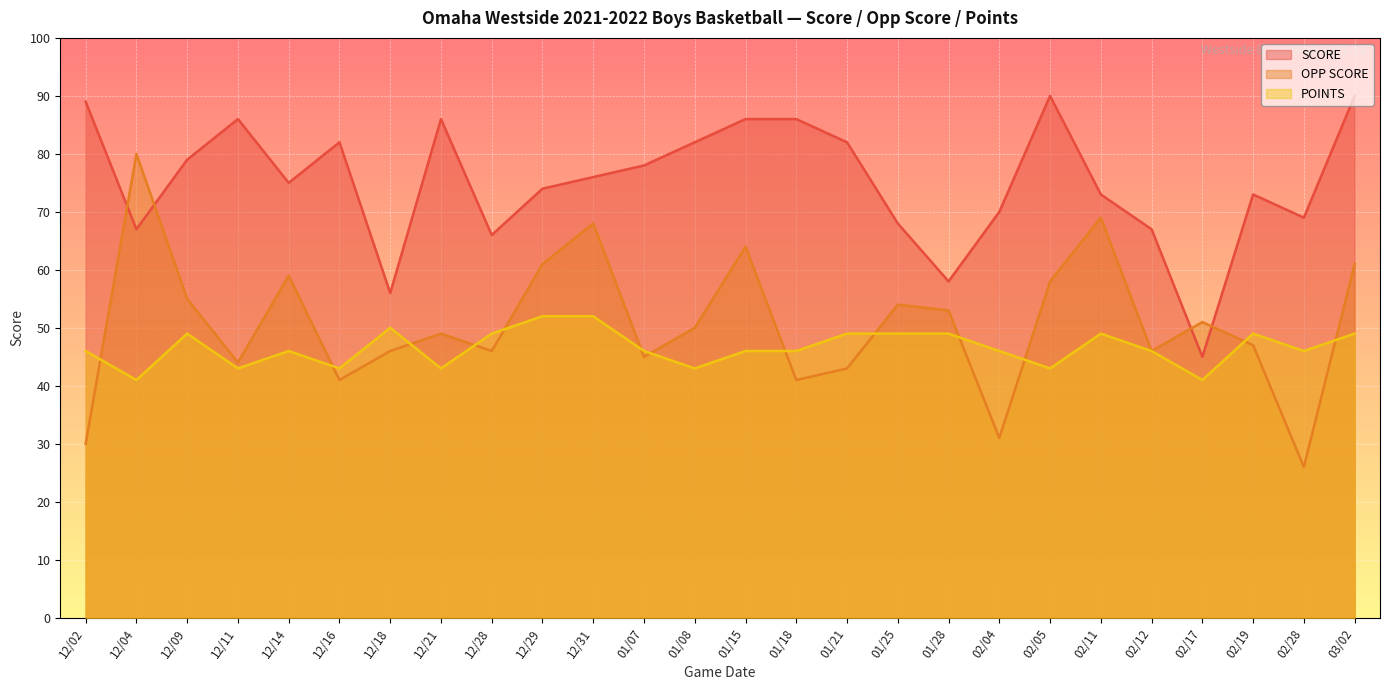

Rank the series at 12/31 from highest to lowest value.

SCORE, OPP SCORE, POINTS